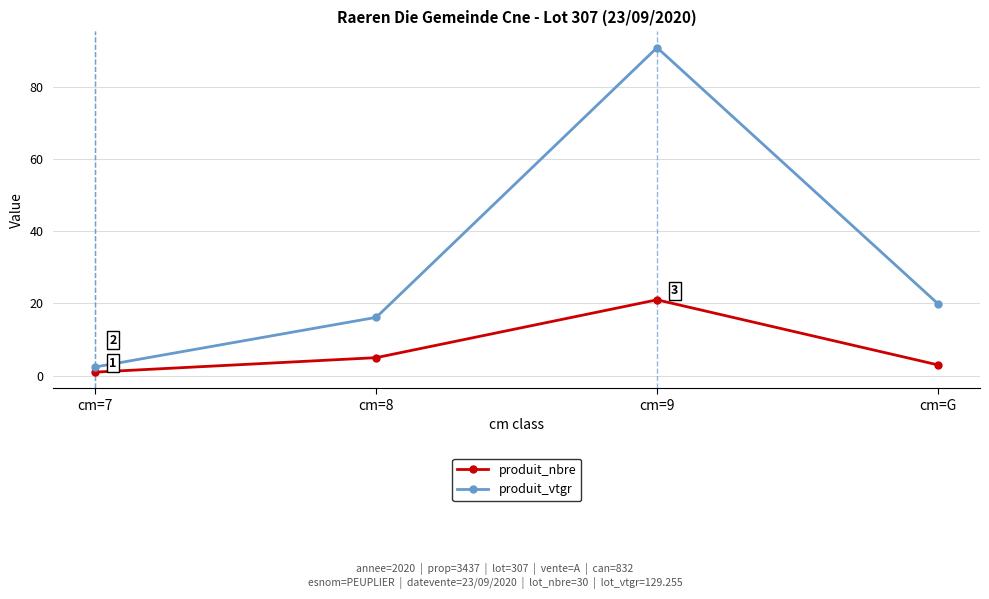

Which category has the highest value across all series?

cm=9